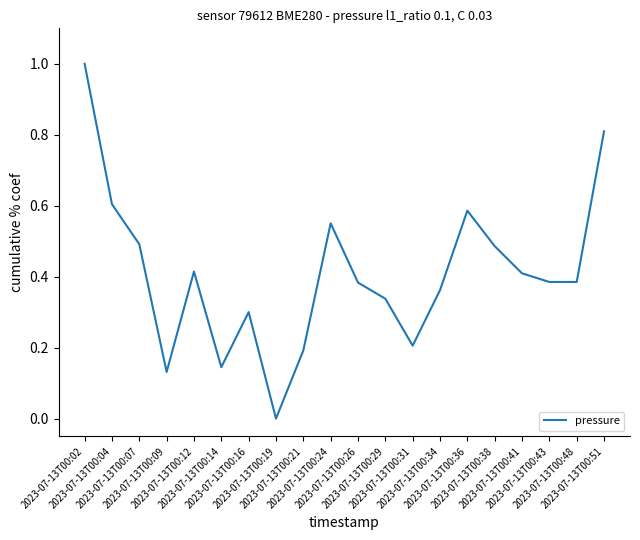

At which category does the data reach its first local peak?

2023-07-13T00:12